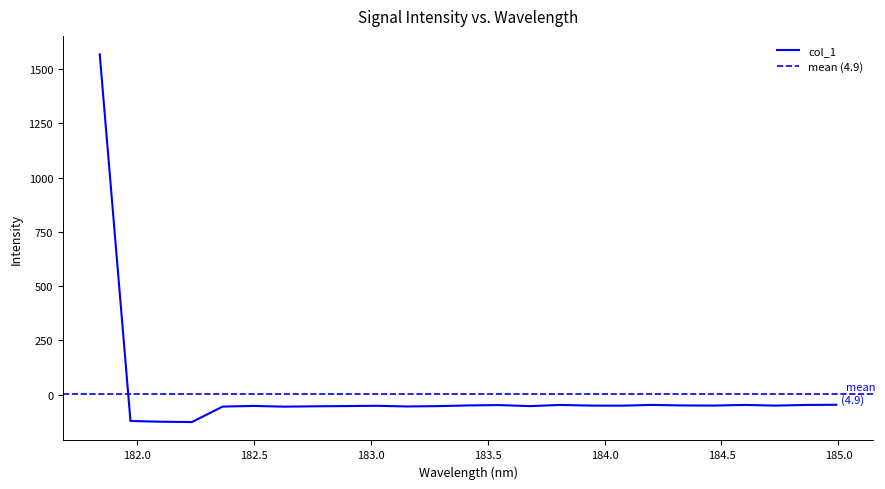

How many values are above zero?

1